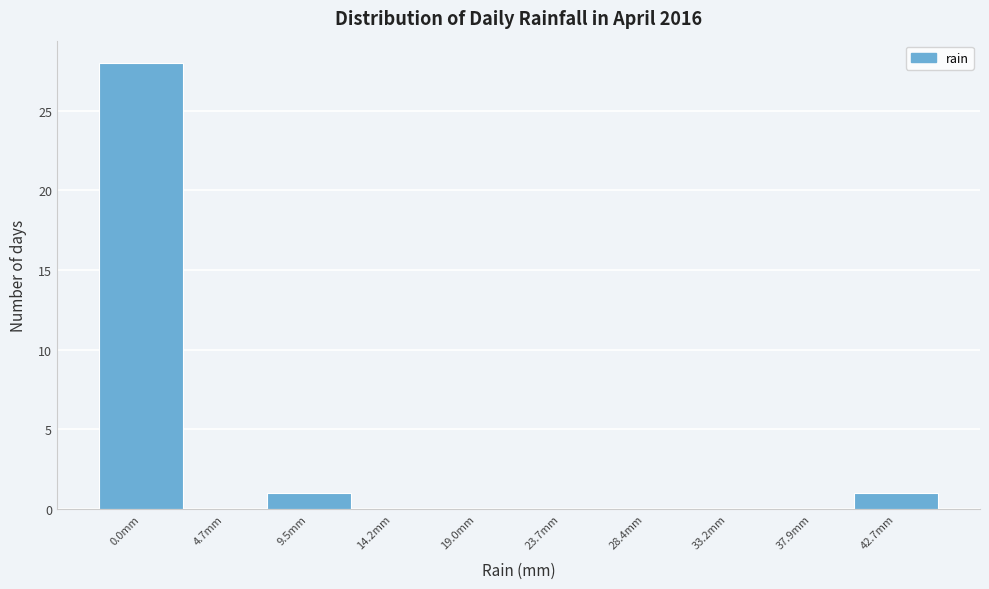

Reading right to left, what are all the values shown in this chart?

42.7mm=1	37.9mm=0	33.2mm=0	28.4mm=0	23.7mm=0	19.0mm=0	14.2mm=0	9.5mm=1	4.7mm=0	0.0mm=28